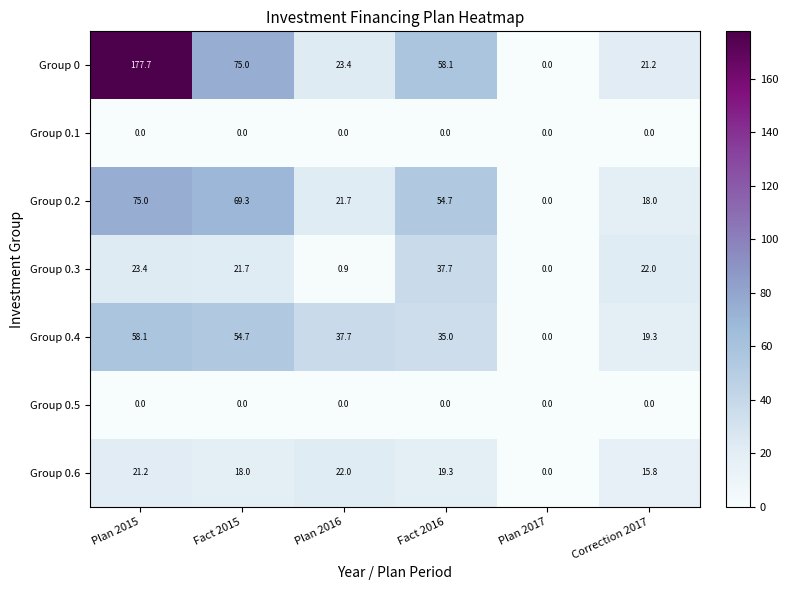

At which category is the sum across all series the highest?

Plan 2015